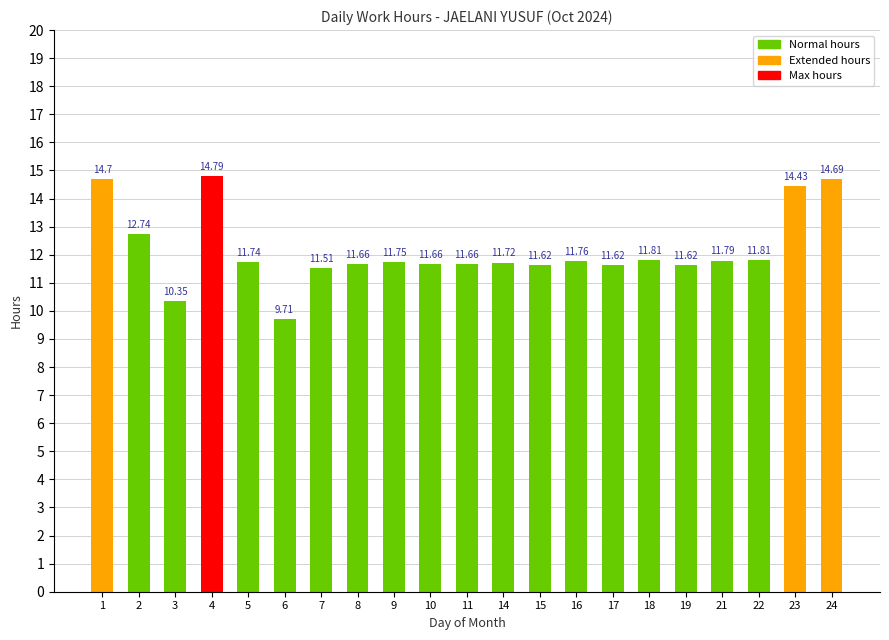

What is the sum of all values?

255.1